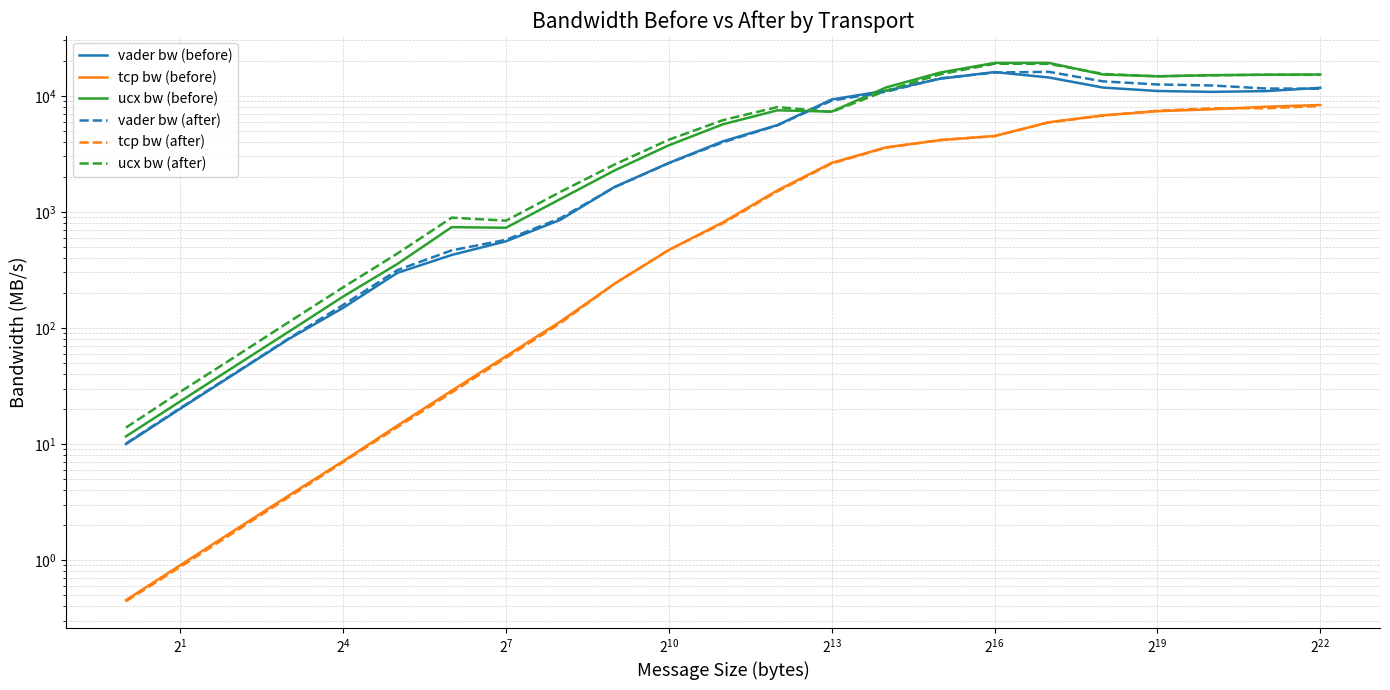

What is the average value of the tcp bw (before) series?

2708.5